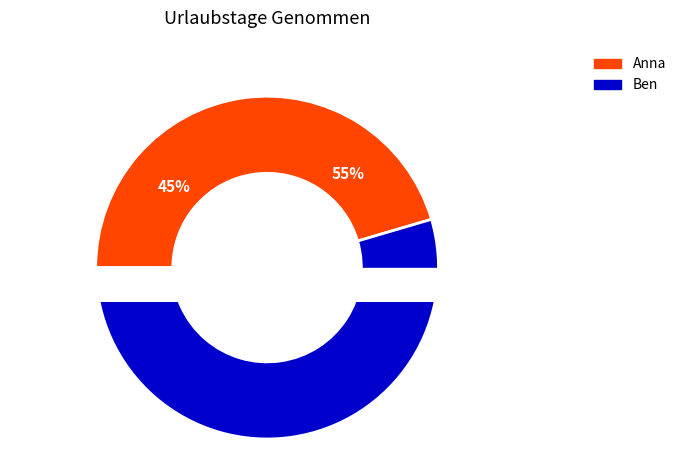

Which category has the smallest portion of the pie?

Anna